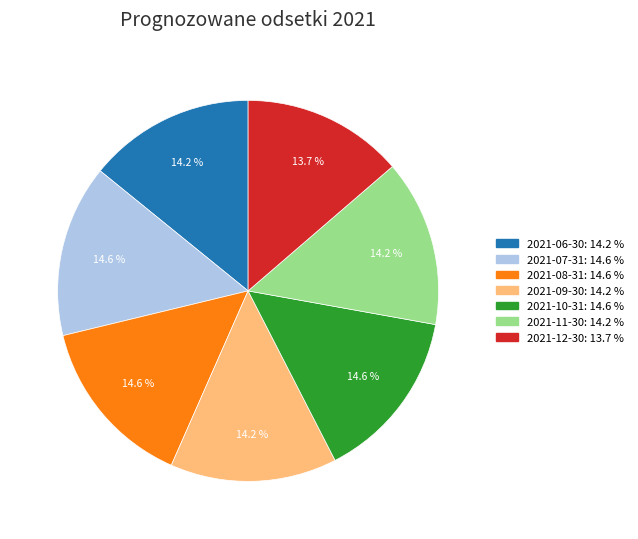

How many segments does this pie chart have?

7